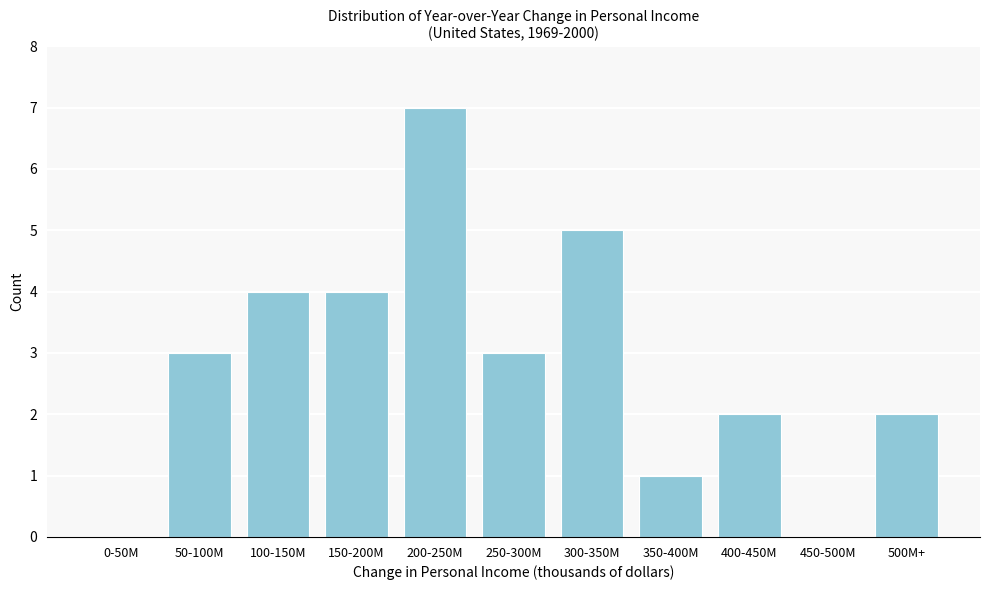

Reading right to left, transcribe all the data shown in this chart.

500M+=2	450-500M=0	400-450M=2	350-400M=1	300-350M=5	250-300M=3	200-250M=7	150-200M=4	100-150M=4	50-100M=3	0-50M=0